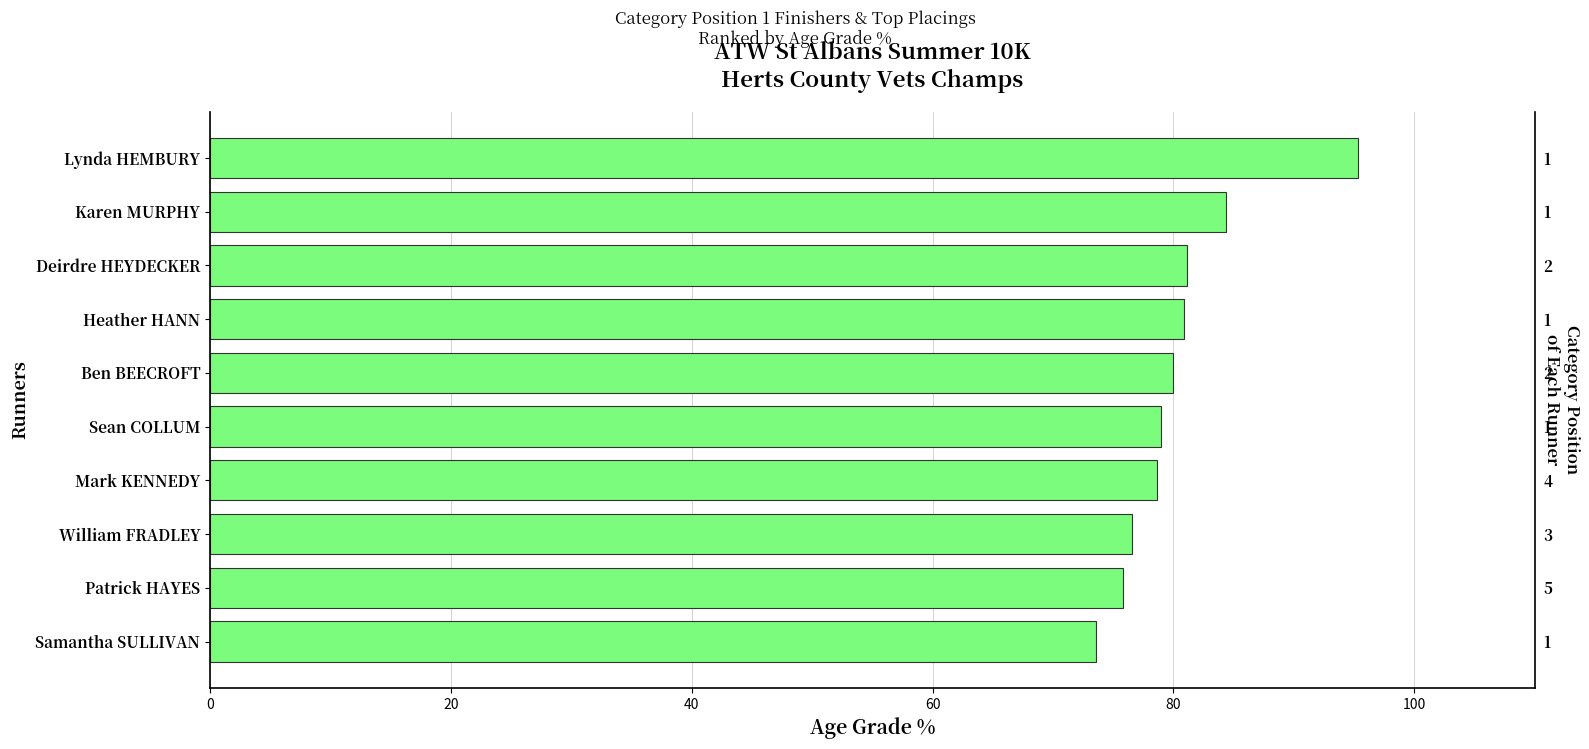

How many categories are shown in the chart?

10